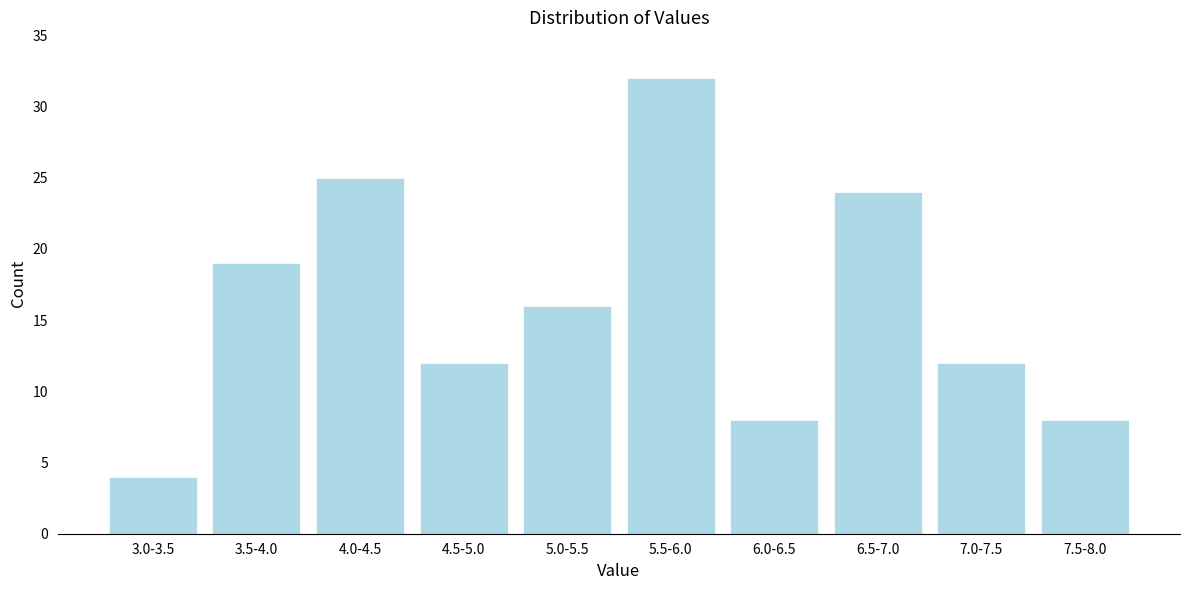

Reading left to right, extract all data points from this chart.

3.0-3.5=4	3.5-4.0=19	4.0-4.5=25	4.5-5.0=12	5.0-5.5=16	5.5-6.0=32	6.0-6.5=8	6.5-7.0=24	7.0-7.5=12	7.5-8.0=8